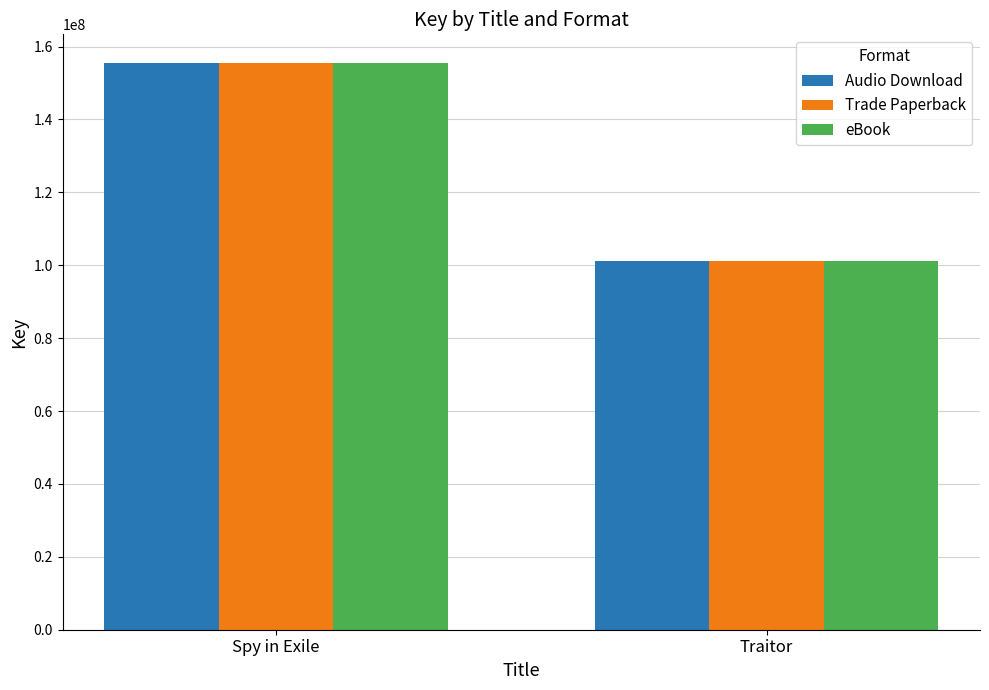

What is the value of the eBook bar at the 2nd from the left?

101036191